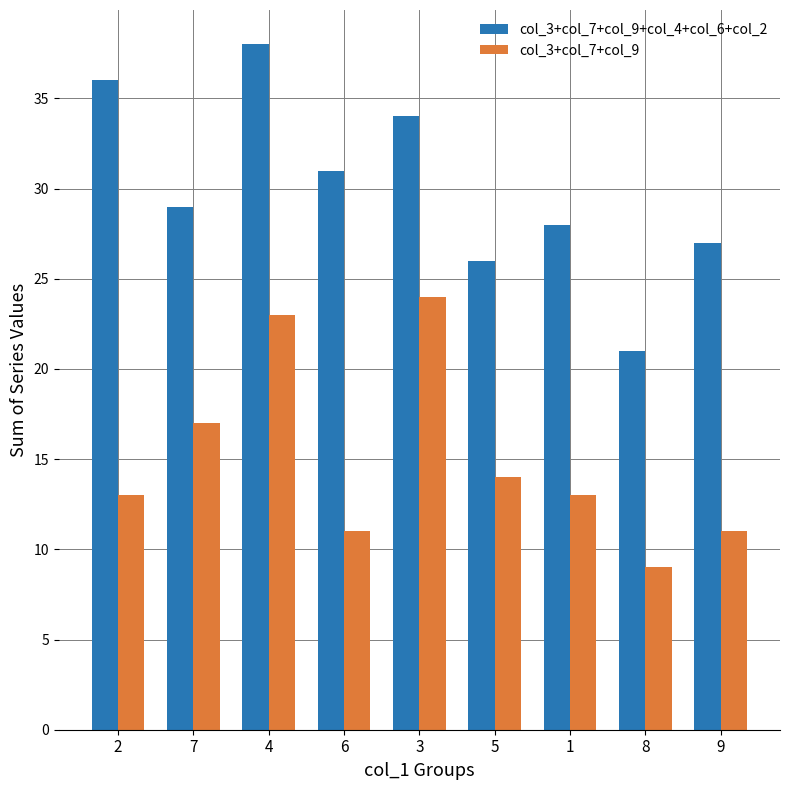

Are the bars horizontal?

No